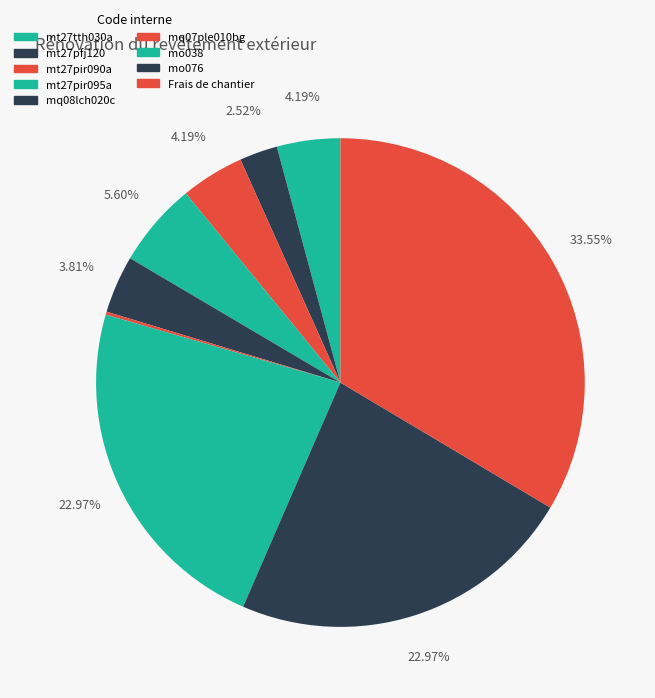

To the nearest percent, what percentage of the pie is mq08lch020c?

4%